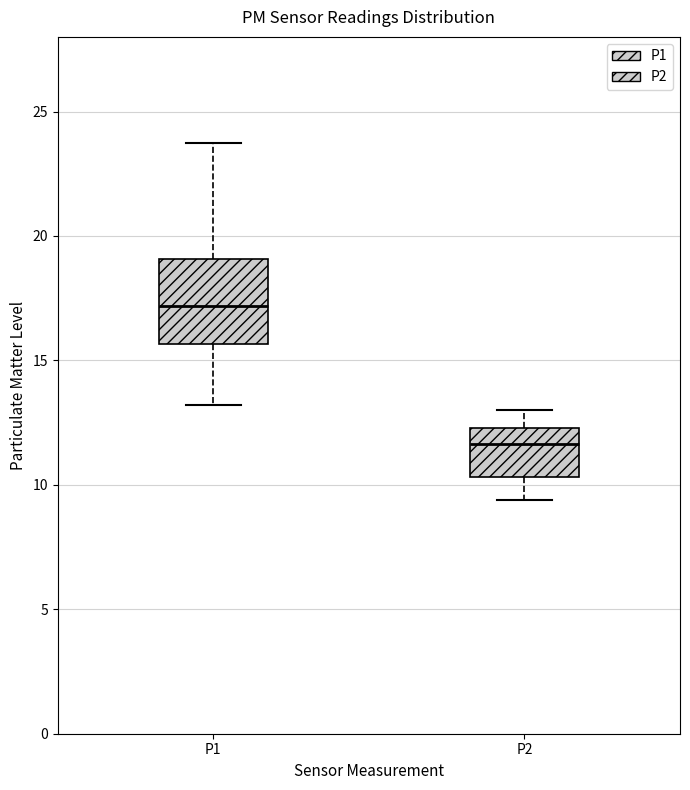

Reading left to right, read every box against the y-axis: the position of its median line, the range the box covers, and the ends of its whiskers. The values are not printed on the chart, so give them approximately, as read against the axis.

P1: median 17.0, box 15.5 to 19.0, whiskers 13.0 to 23.5
P2: median 11.5, box 10.5 to 12.5, whiskers 9.5 to 13.0